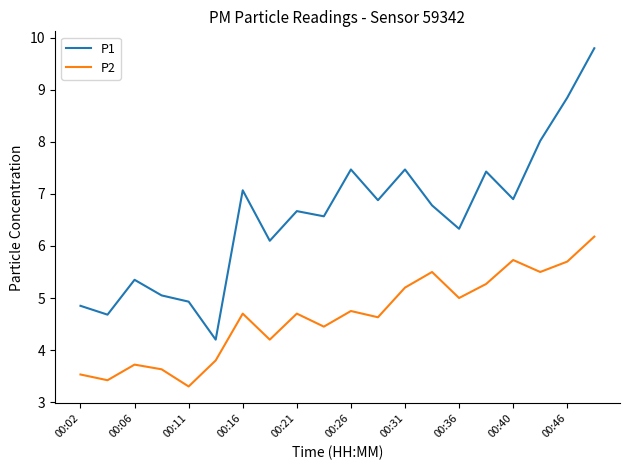

What is the difference between the maximum and minimum values in the P1 series?

5.6